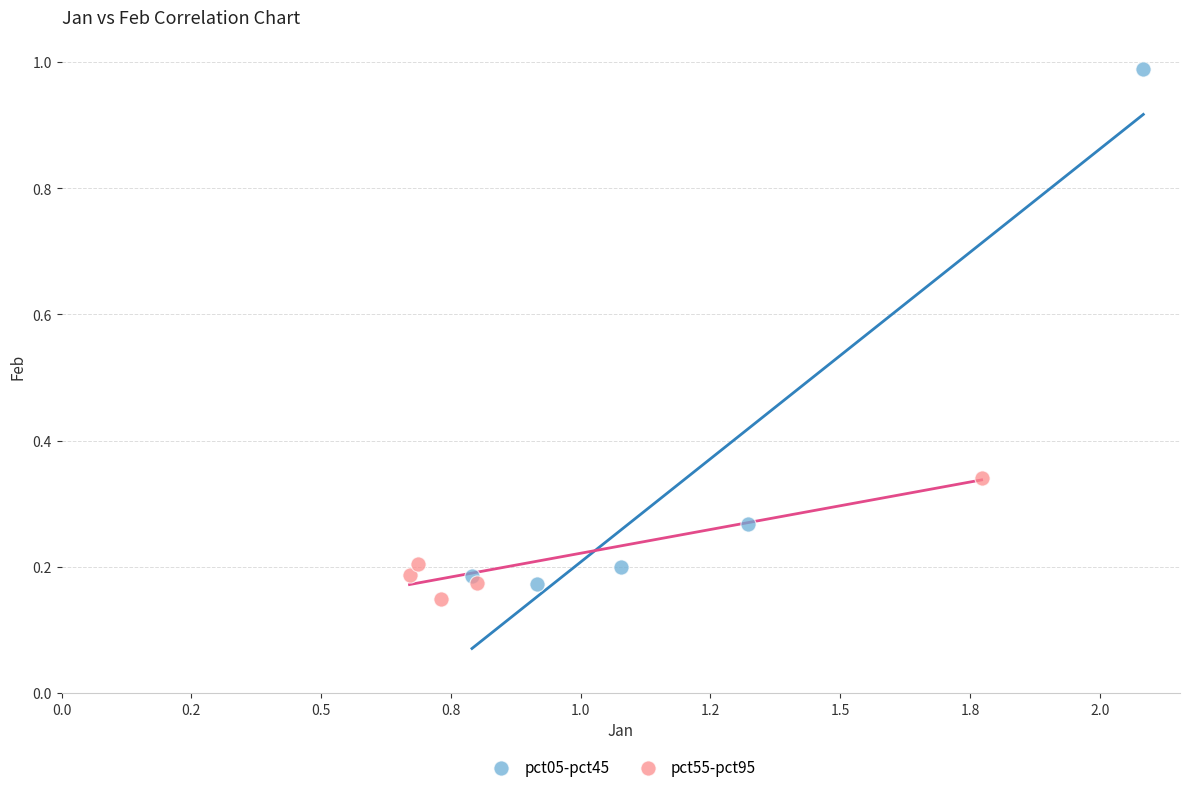

Which series has the widest spread of Y values?

pct05-pct45